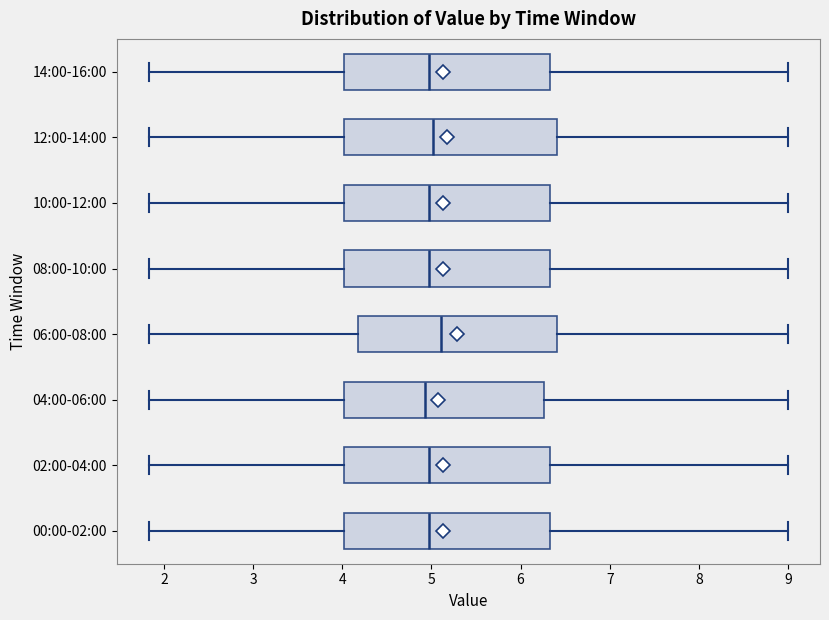

Reading bottom to top, transcribe this box plot: for each box, give where its median line is, the range the box spans, and where its two whiskers end, as read against the x-axis. The values are not printed on the chart, so give them approximately, as read against the axis.

00:00-02:00: median 5.0, box 4.0 to 6.3, whiskers 1.8 to 9.0
02:00-04:00: median 5.0, box 4.0 to 6.3, whiskers 1.8 to 9.0
04:00-06:00: median 4.9, box 4.0 to 6.3, whiskers 1.8 to 9.0
06:00-08:00: median 5.1, box 4.2 to 6.4, whiskers 1.8 to 9.0
08:00-10:00: median 5.0, box 4.0 to 6.3, whiskers 1.8 to 9.0
10:00-12:00: median 5.0, box 4.0 to 6.3, whiskers 1.8 to 9.0
12:00-14:00: median 5.0, box 4.0 to 6.4, whiskers 1.8 to 9.0
14:00-16:00: median 5.0, box 4.0 to 6.3, whiskers 1.8 to 9.0